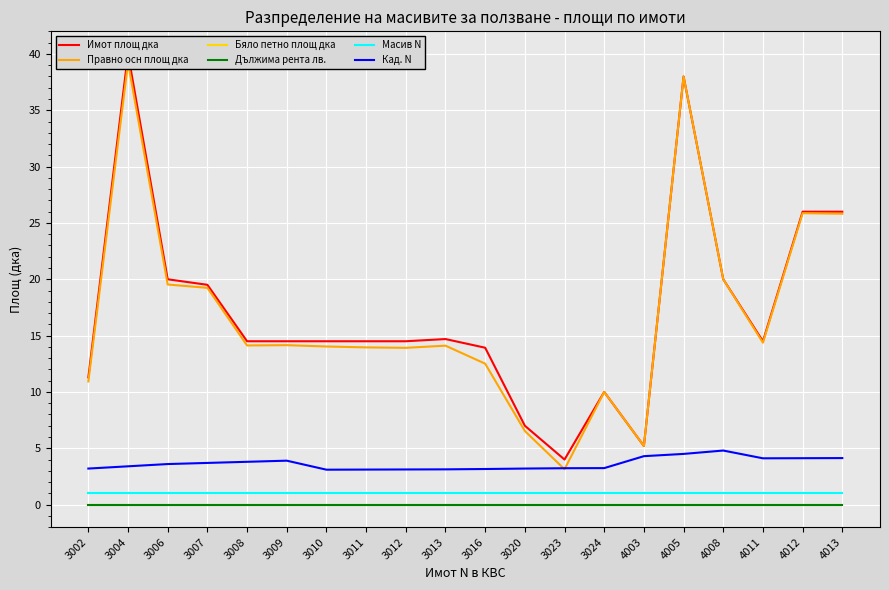

Reading right to left, extract all data points from this chart.

Имот площ дка: 4013=26.0	4012=26.0	4011=14.5	4008=20.0	4005=38.0	4003=5.2	3024=10.0	3023=4.0	3020=7.0	3016=13.9	3013=14.7	3012=14.5	3011=14.5	3010=14.5	3009=14.5	3008=14.5	3007=19.5	3006=20.0	3004=40.0	3002=11.3
Правно осн площ дка: 4013=25.8	4012=25.9	4011=14.4	4008=20.0	4005=38.0	4003=5.2	3024=10.0	3023=3.1	3020=6.5	3016=12.5	3013=14.1	3012=13.9	3011=14.0	3010=14.0	3009=14.2	3008=14.1	3007=19.2	3006=19.5	3004=39.2	3002=10.9
Бяло петно площ дка: 4013=0.0	4012=0.0	4011=0.0	4008=0.0	4005=0.0	4003=0.0	3024=0.0	3023=0.0	3020=0.0	3016=0.0	3013=0.0	3012=0.0	3011=0.0	3010=0.0	3009=0.0	3008=0.0	3007=0.0	3006=0.0	3004=0.0	3002=0.0
Дължима рента лв.: 4013=0.0	4012=0.0	4011=0.0	4008=0.0	4005=0.0	4003=0.0	3024=0.0	3023=0.0	3020=0.0	3016=0.0	3013=0.0	3012=0.0	3011=0.0	3010=0.0	3009=0.0	3008=0.0	3007=0.0	3006=0.0	3004=0.0	3002=0.0
Масив N: 4013=1.0	4012=1.0	4011=1.0	4008=1.0	4005=1.0	4003=1.0	3024=1.0	3023=1.0	3020=1.0	3016=1.0	3013=1.0	3012=1.0	3011=1.0	3010=1.0	3009=1.0	3008=1.0	3007=1.0	3006=1.0	3004=1.0	3002=1.0
Кад. N: 4013=4.1	4012=4.1	4011=4.1	4008=4.8	4005=4.5	4003=4.3	3024=3.2	3023=3.2	3020=3.2	3016=3.2	3013=3.1	3012=3.1	3011=3.1	3010=3.1	3009=3.9	3008=3.8	3007=3.7	3006=3.6	3004=3.4	3002=3.2